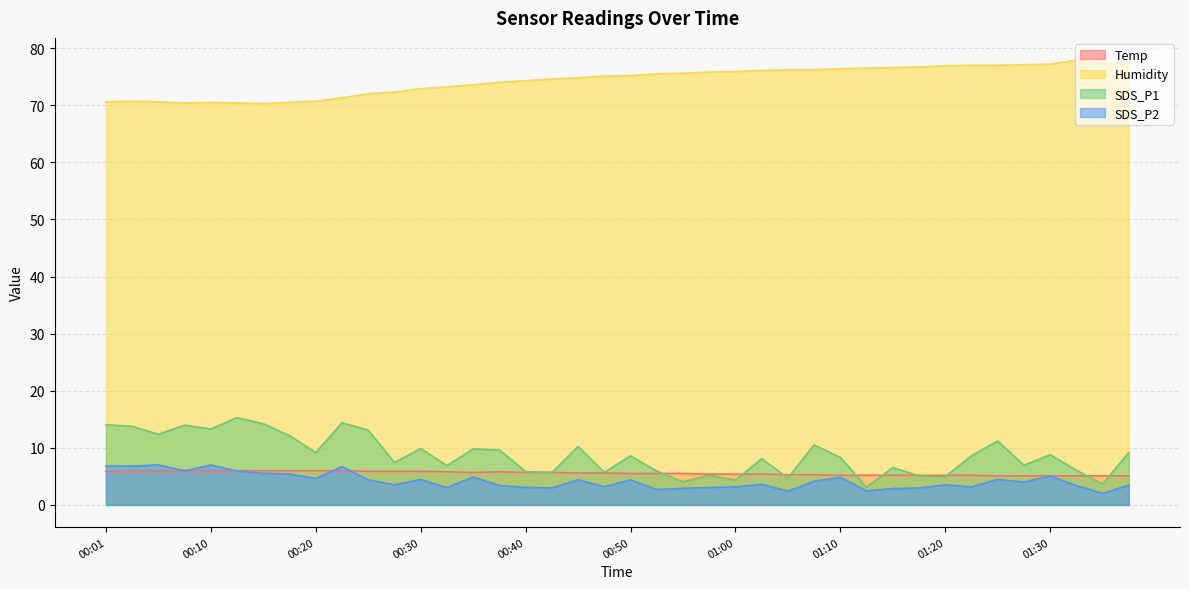

What is the difference between the maximum and minimum values in the Temp series?

0.9